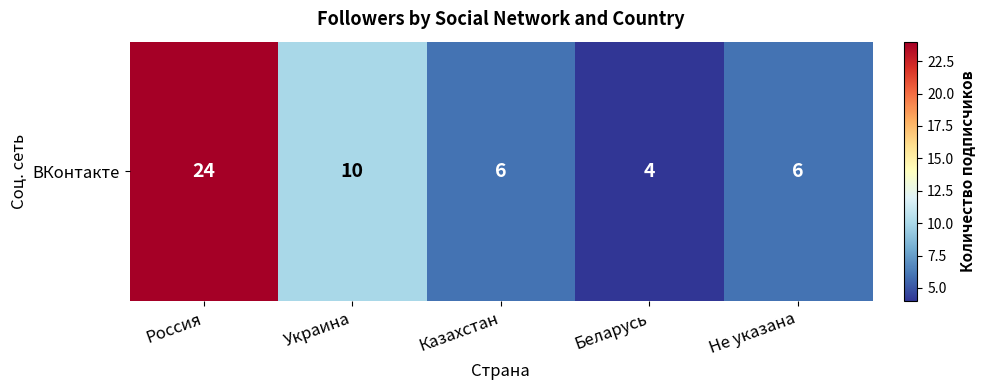

What is the change in value from Россия to Украина?

-14